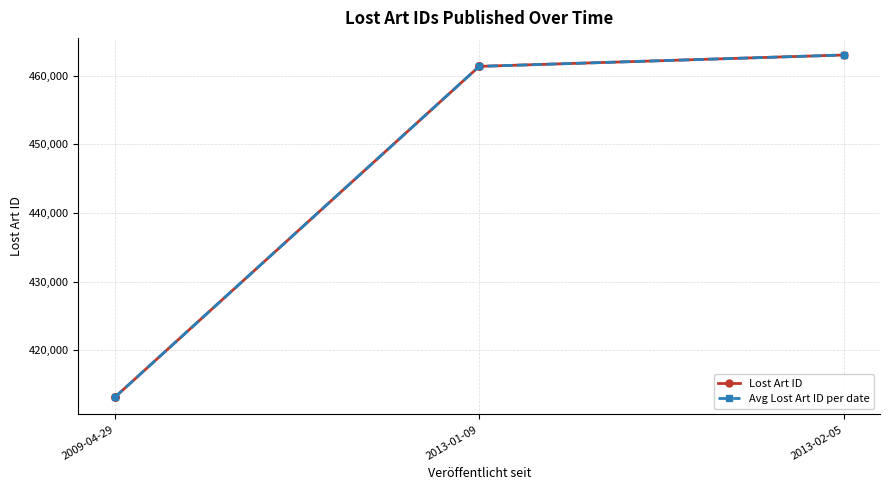

List the labels in order of Avg Lost Art ID per date value, smallest first.

2009-04-29, 2013-01-09, 2013-02-05